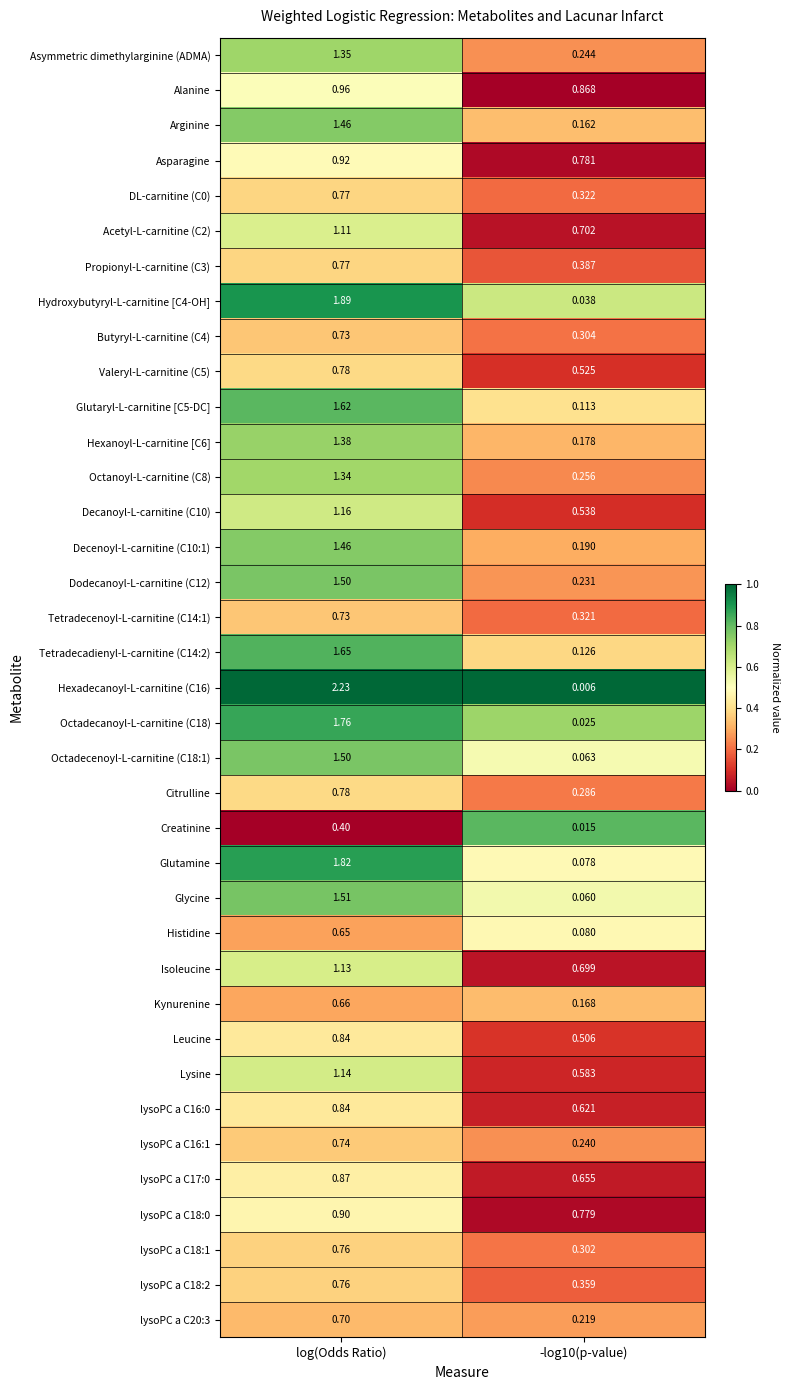

At which label does Octadecanoyl-L-carnitine (C18) first exceed 1?

log(Odds Ratio)